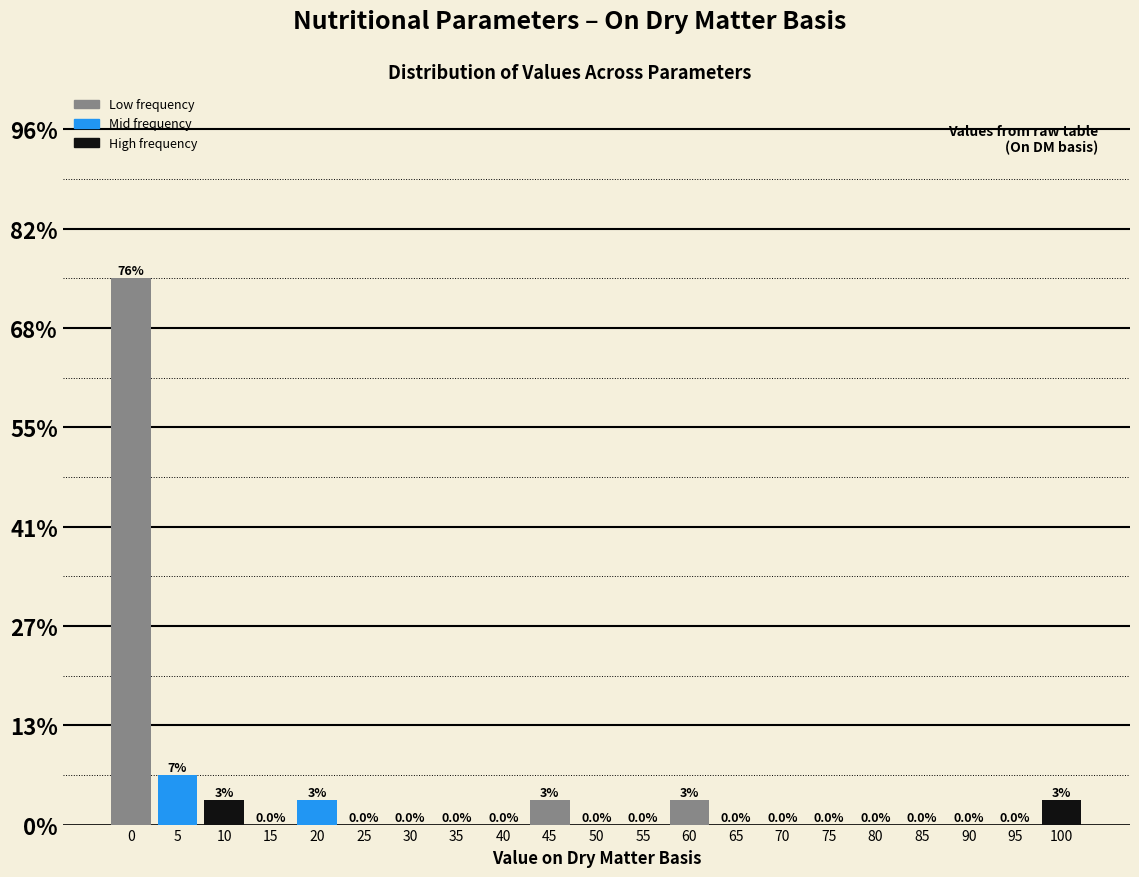

Are the bars horizontal?

No